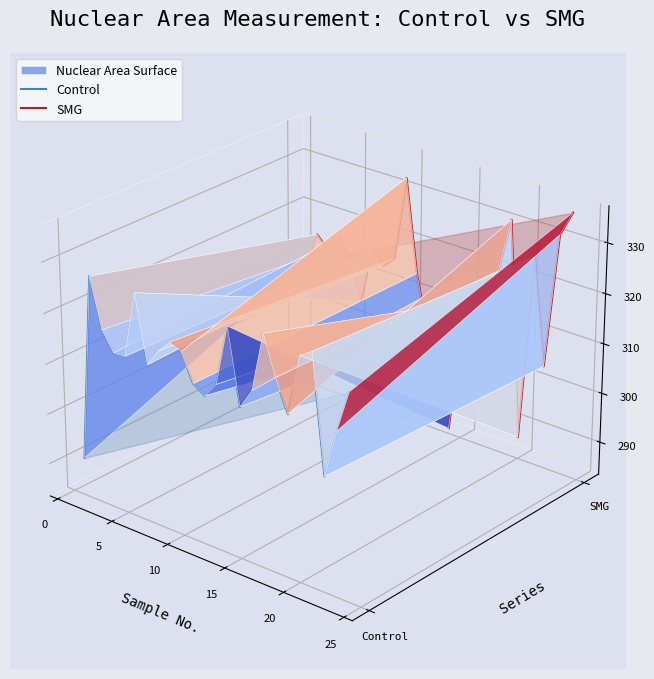

How many data points does each series have?

24